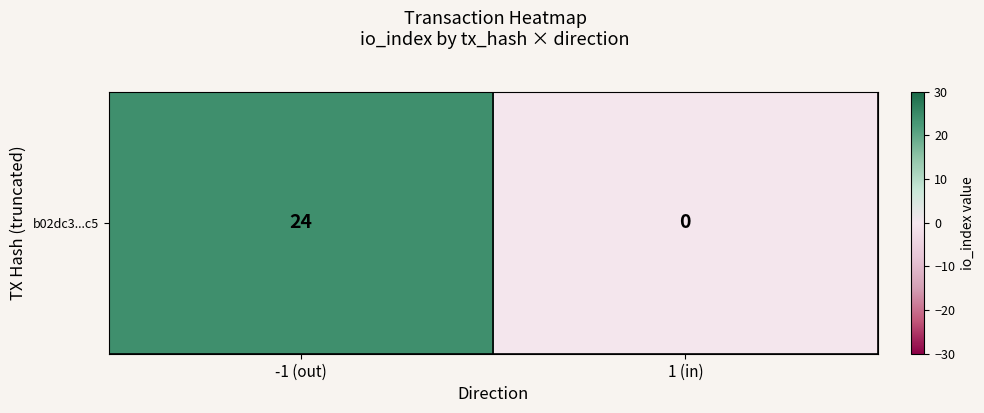

List the labels in order of value, smallest first.

1 (in), -1 (out)